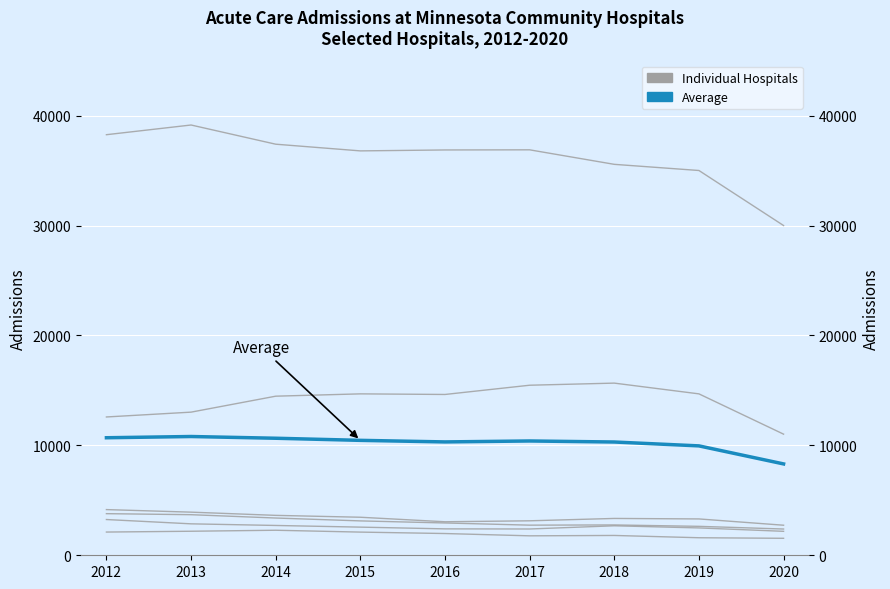

Is it true that Cambridge Medical Center equals 3693 at 2013?

True